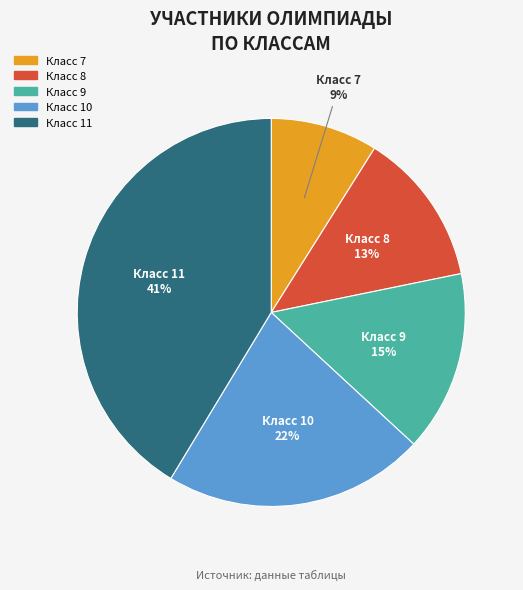

How many segments does this pie chart have?

5